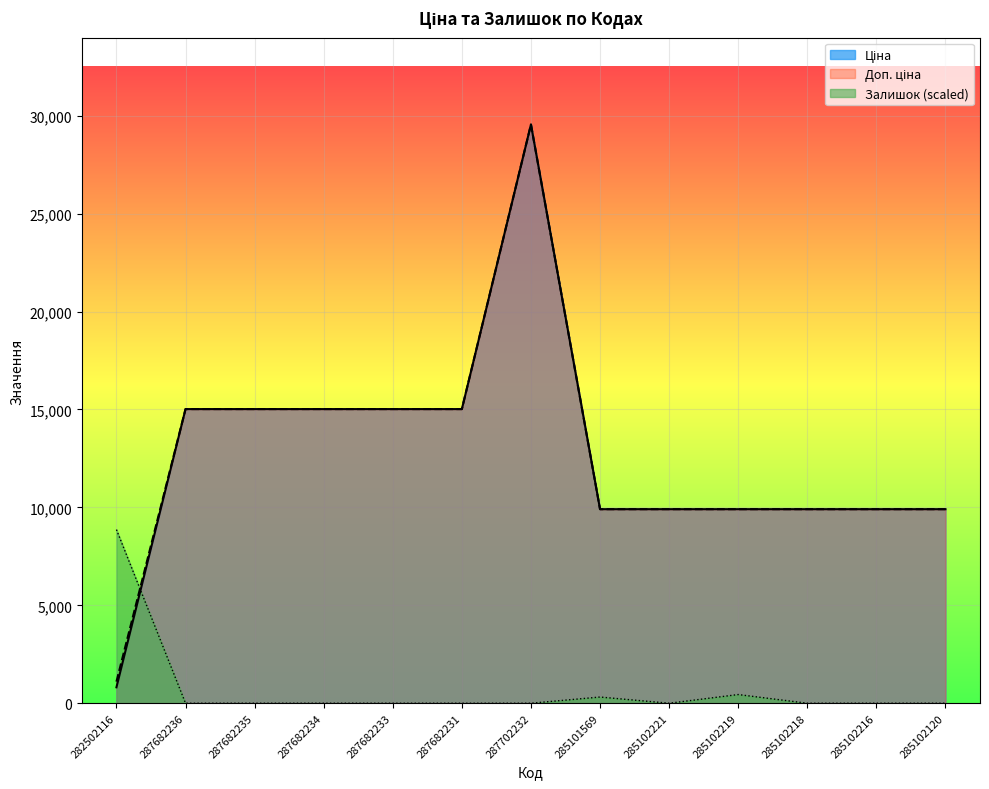

At which label does Залишок reach its peak?

282502116